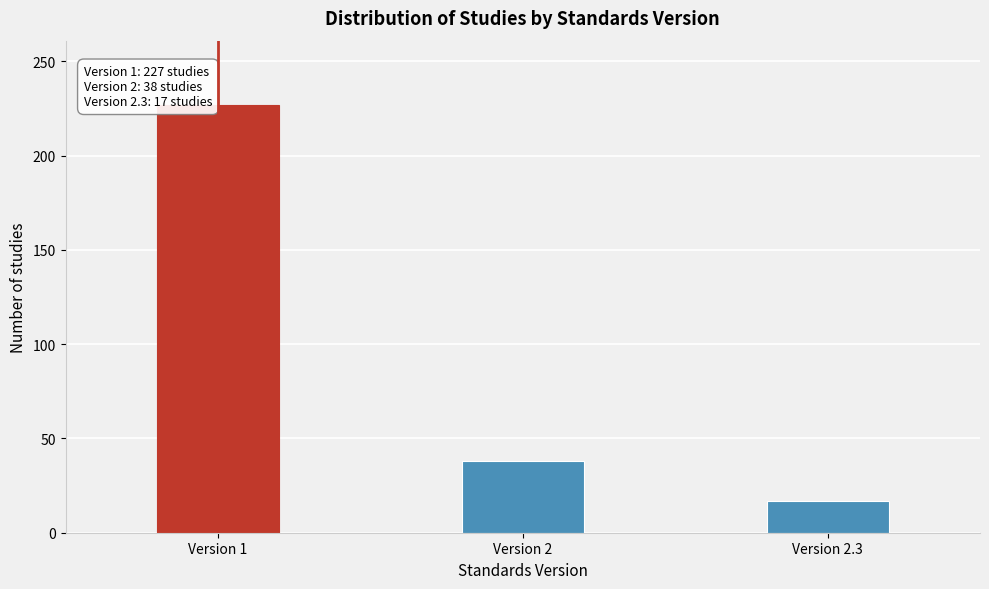

Reading right to left, extract all data points from this chart.

Version 2.3=17	Version 2=38	Version 1=227